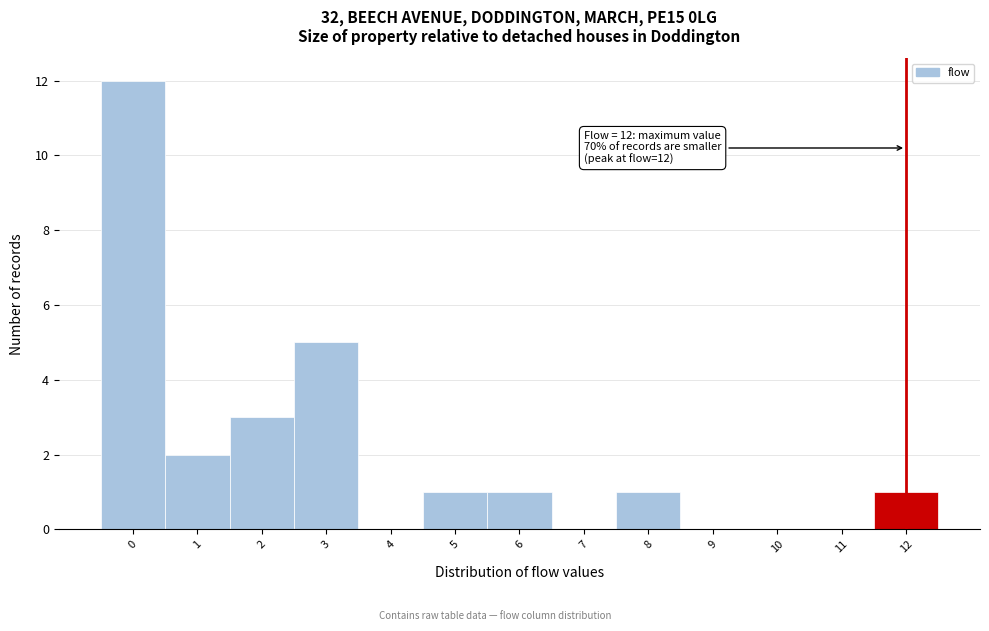

Which range on the x-axis has the tallest bar?

-0.5 to 0.5